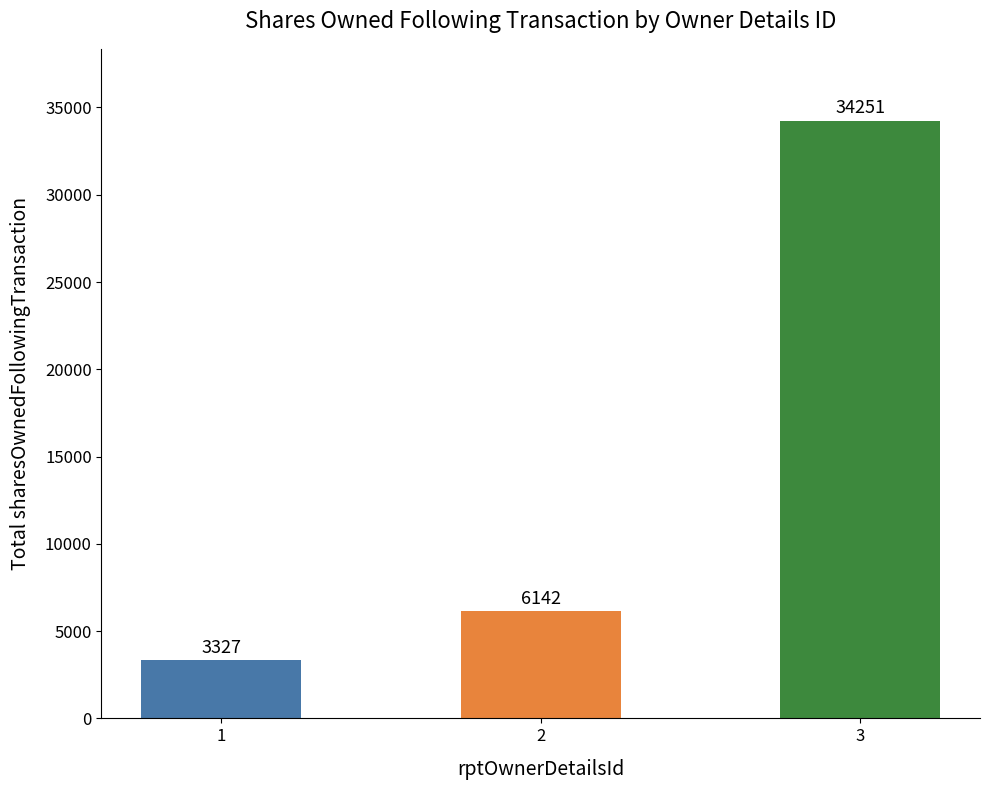

List the labels in order of value, largest first.

3, 2, 1